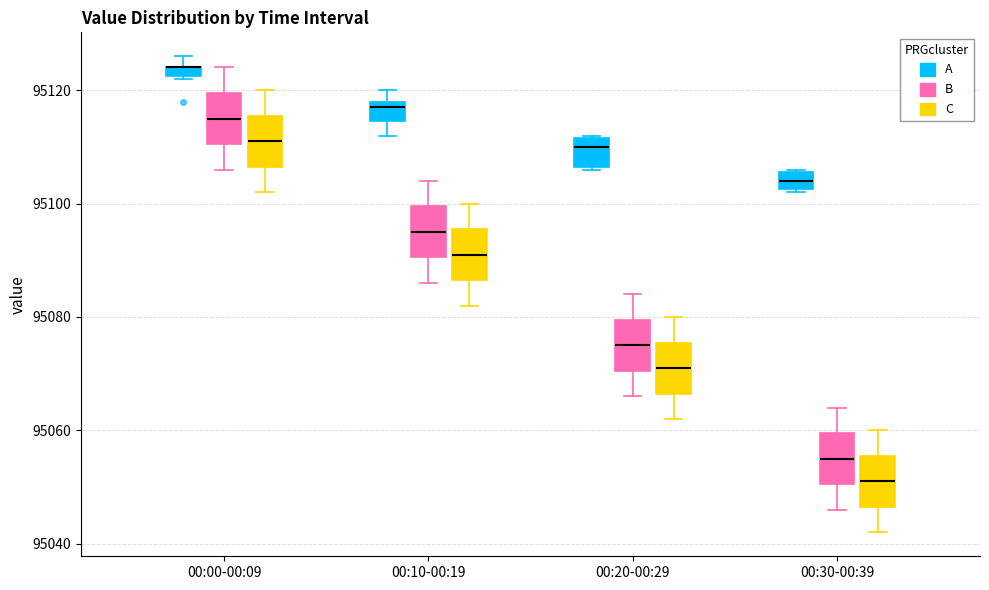

Where is the lower edge of the box for 00:10-00:19 (B) on the y-axis? The values are not printed on the chart, so give them approximately, as read against the axis.

95090